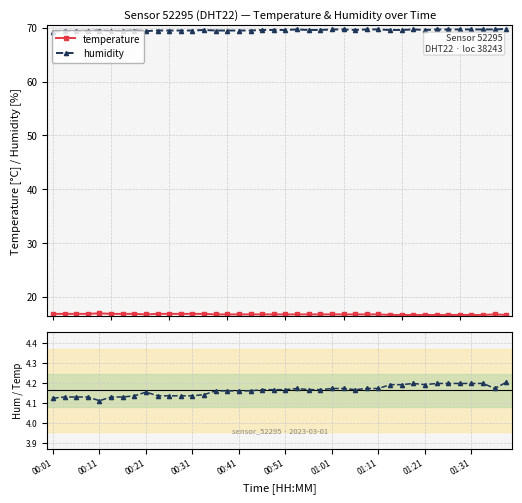

What is the value of the humidity point at the 1st from the left?

69.3